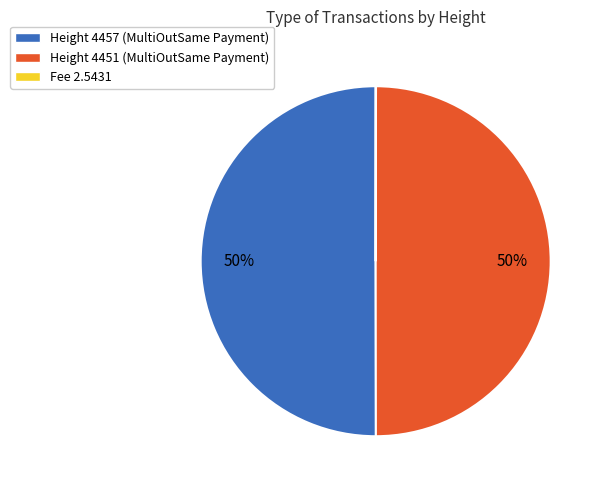

What percentage is the Height 4457 (MultiOutSame Payment) slice, to the nearest percent?

50%